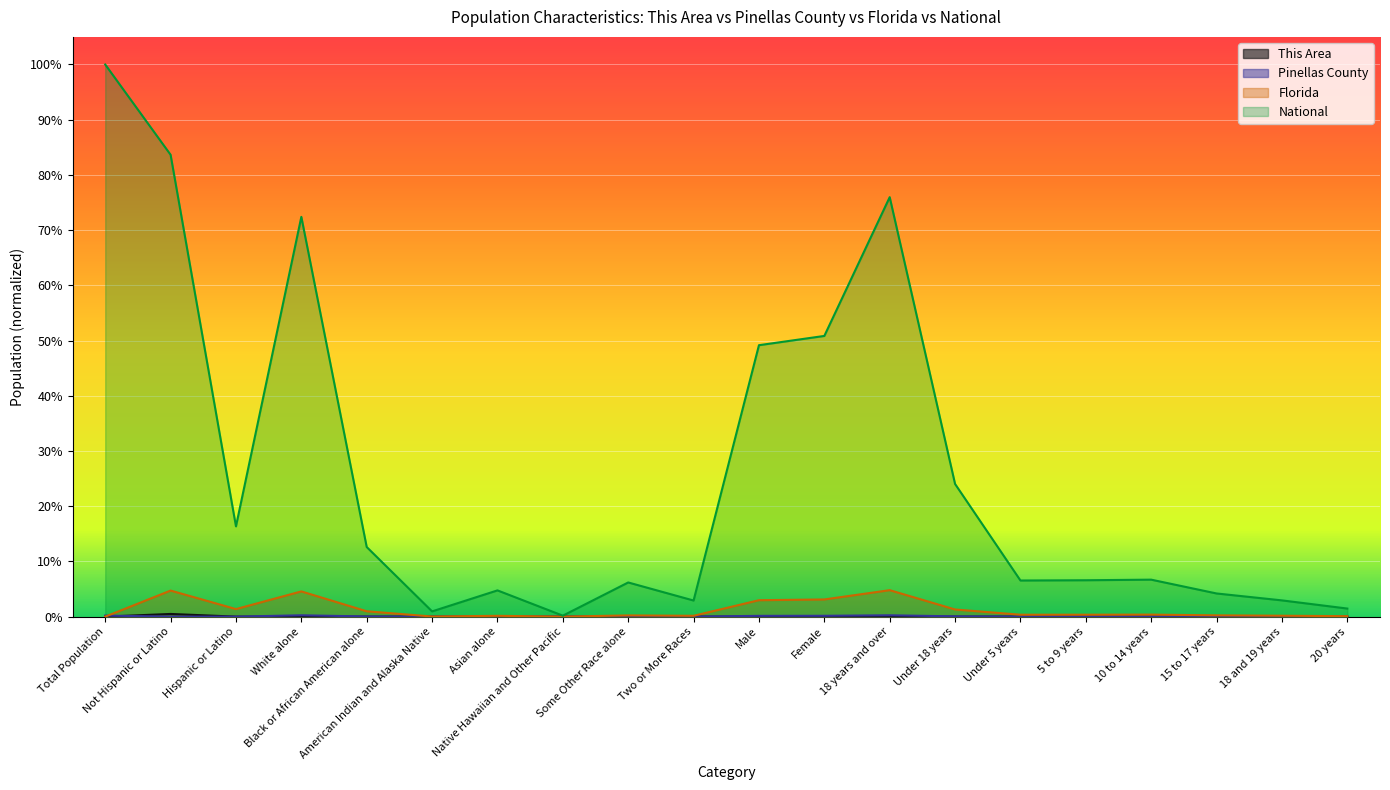

Does the chart display data point markers on the line(s)?

No